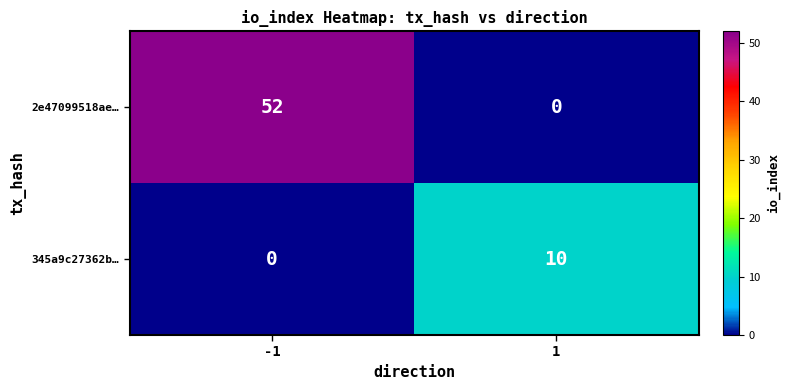

Rank the series at -1 from highest to lowest value.

2e47099518ae…, 345a9c27362b…